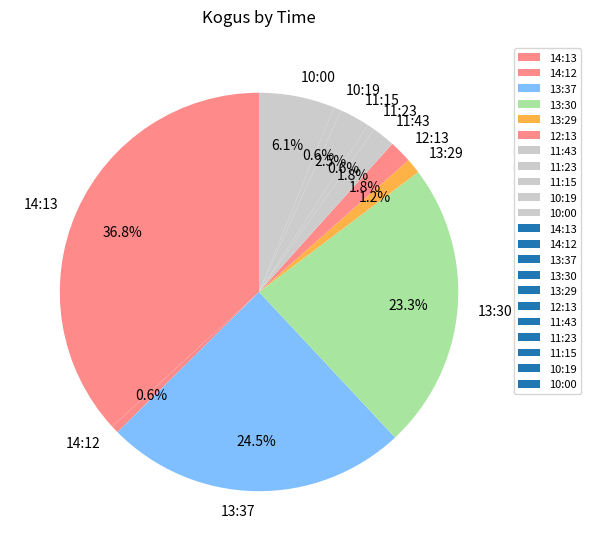

How many segments does this pie chart have?

11